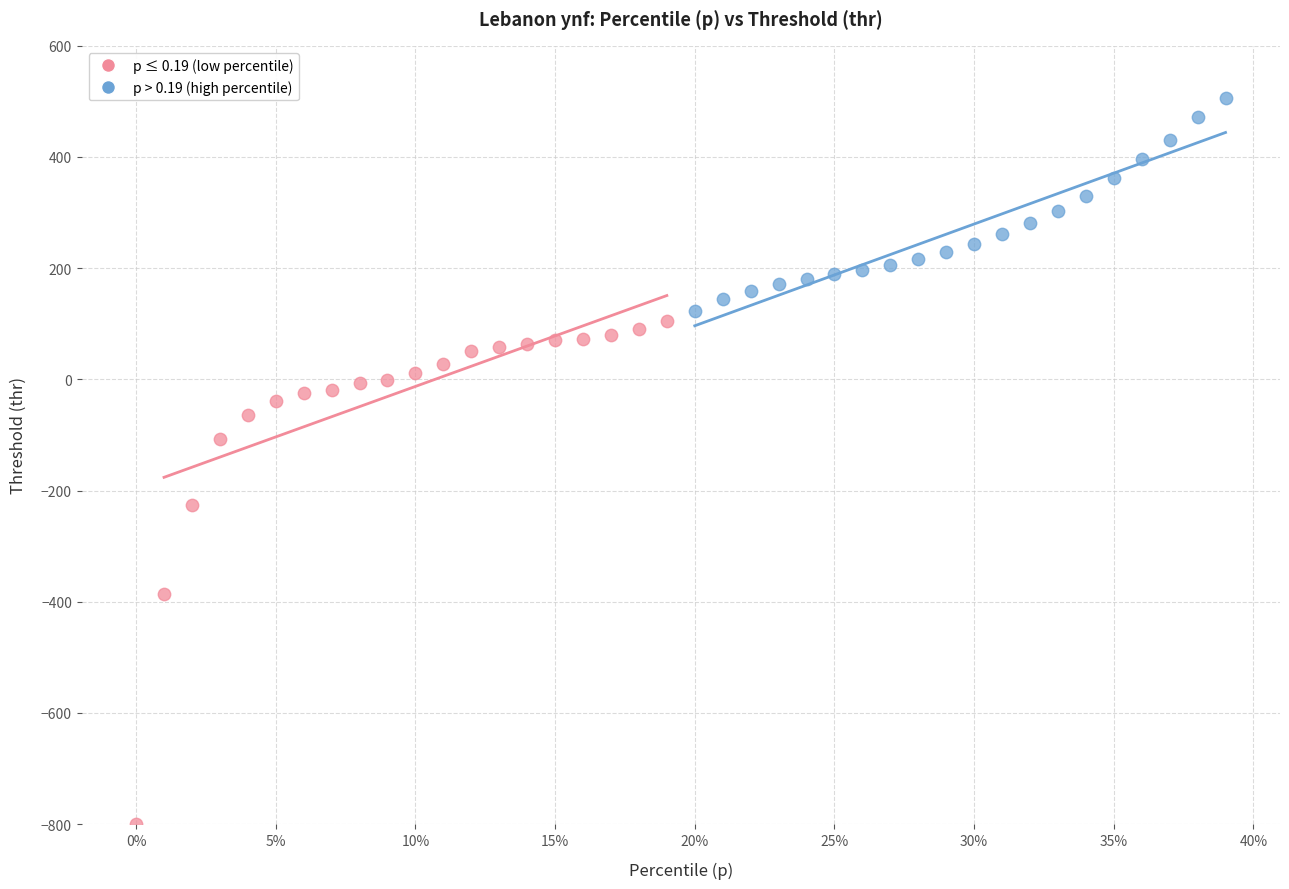

Which series has the largest Y range (max minus min)?

p ≤ 0.19 (low percentile)